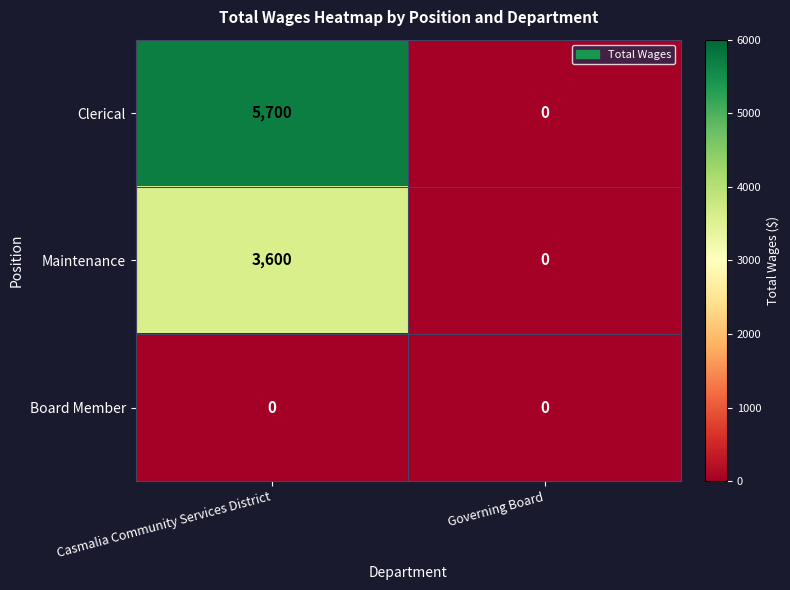

The value of Clerical at Governing Board is 0. True or false?

True